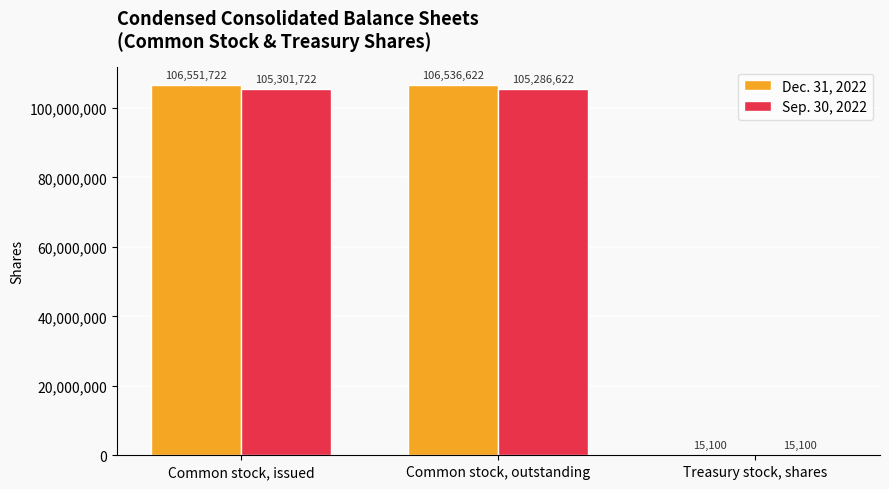

Where does the Dec. 31, 2022 series first go above 106536622?

Common stock, issued